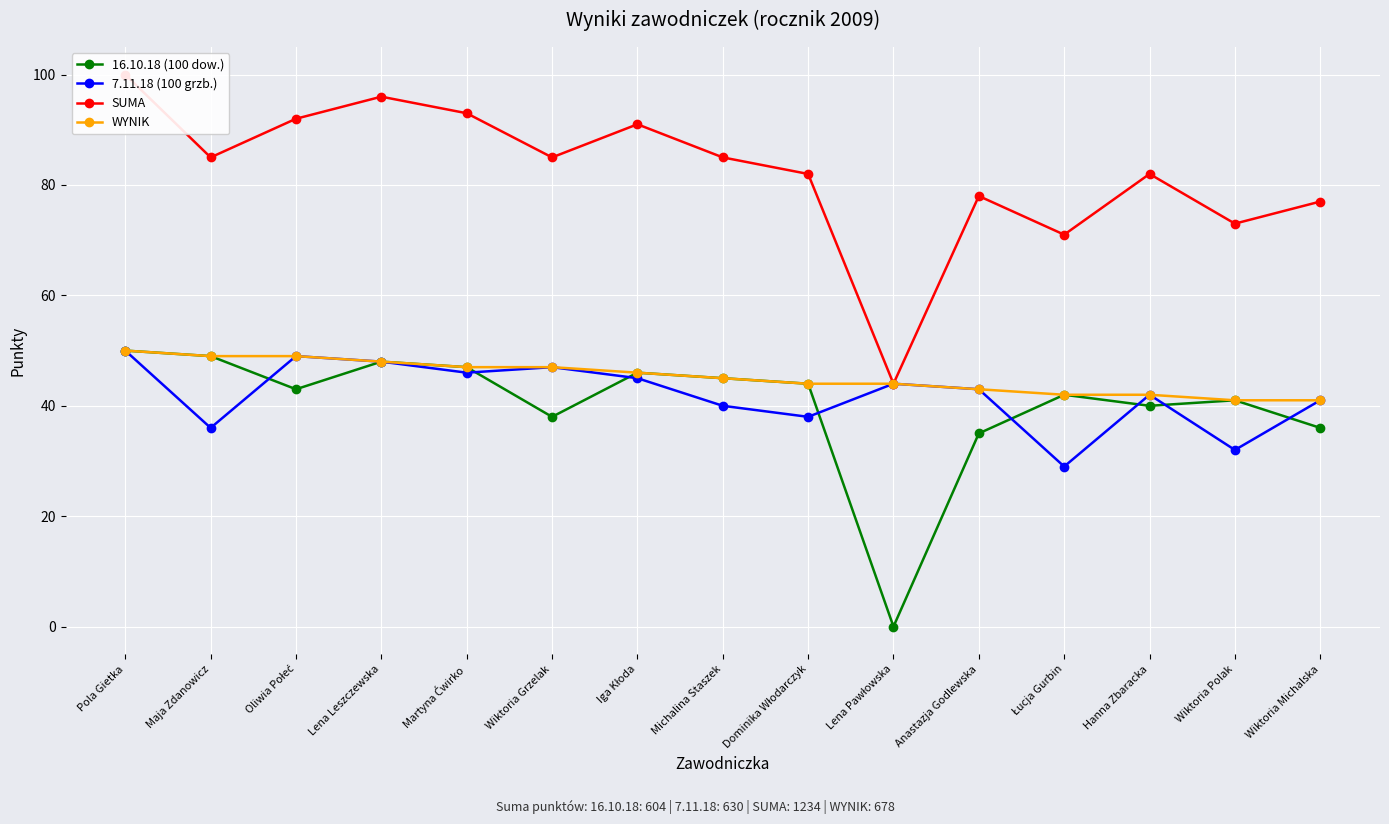

What is the average value of the 16.10.18 (100 dow.) series?

40